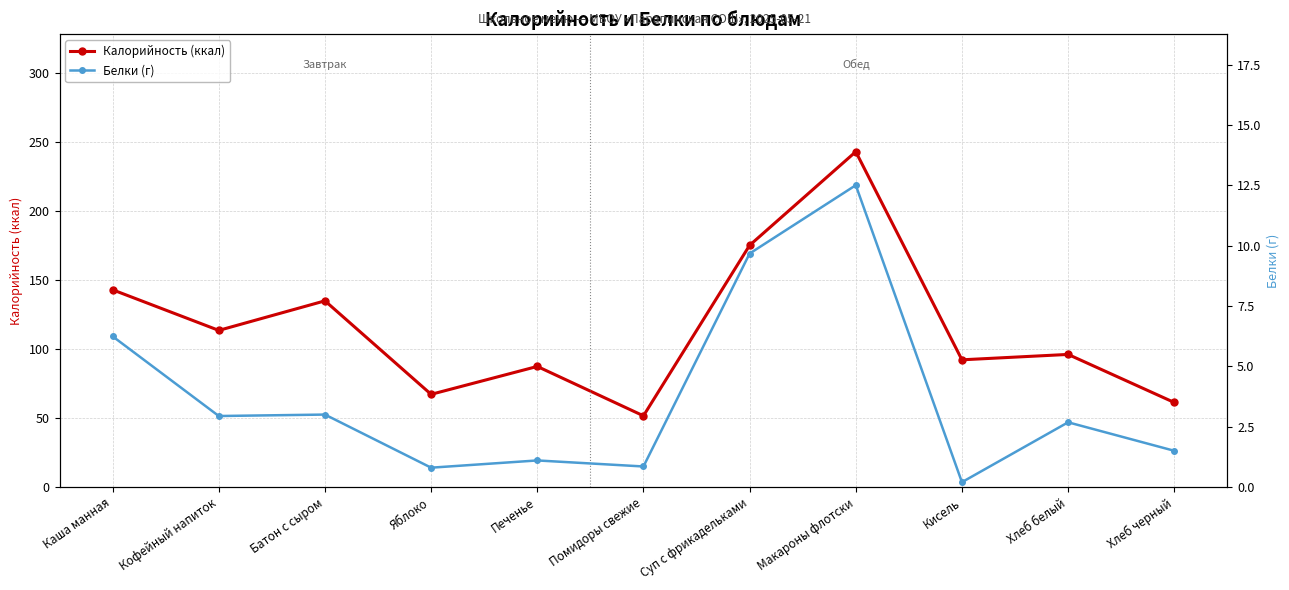

At how many categories does at least one series exceed 198?

1